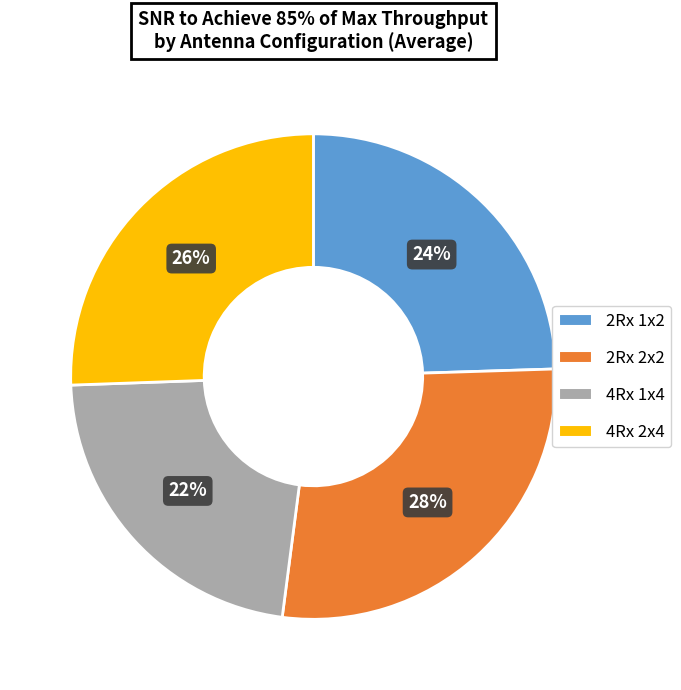

Is there a majority slice in this chart?

No